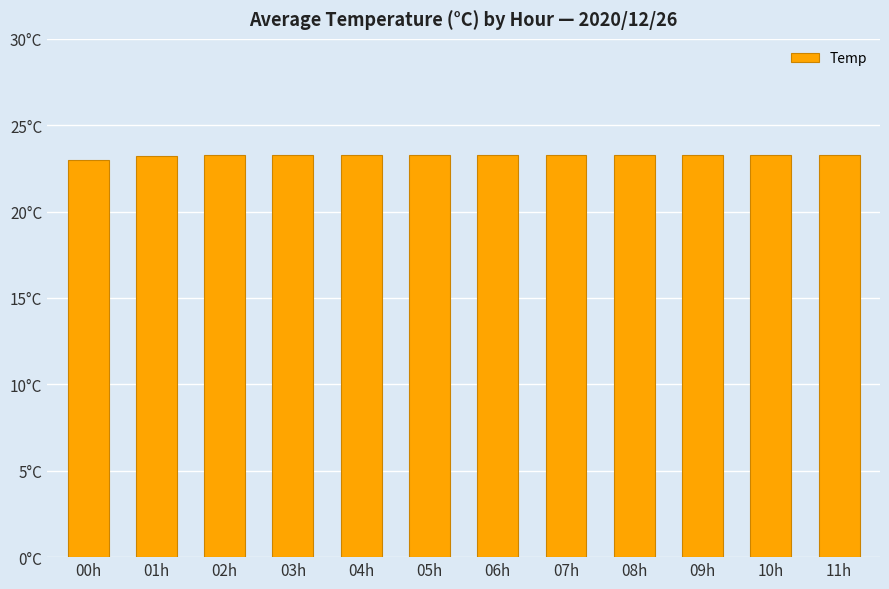

Does the chart contain any negative values?

No